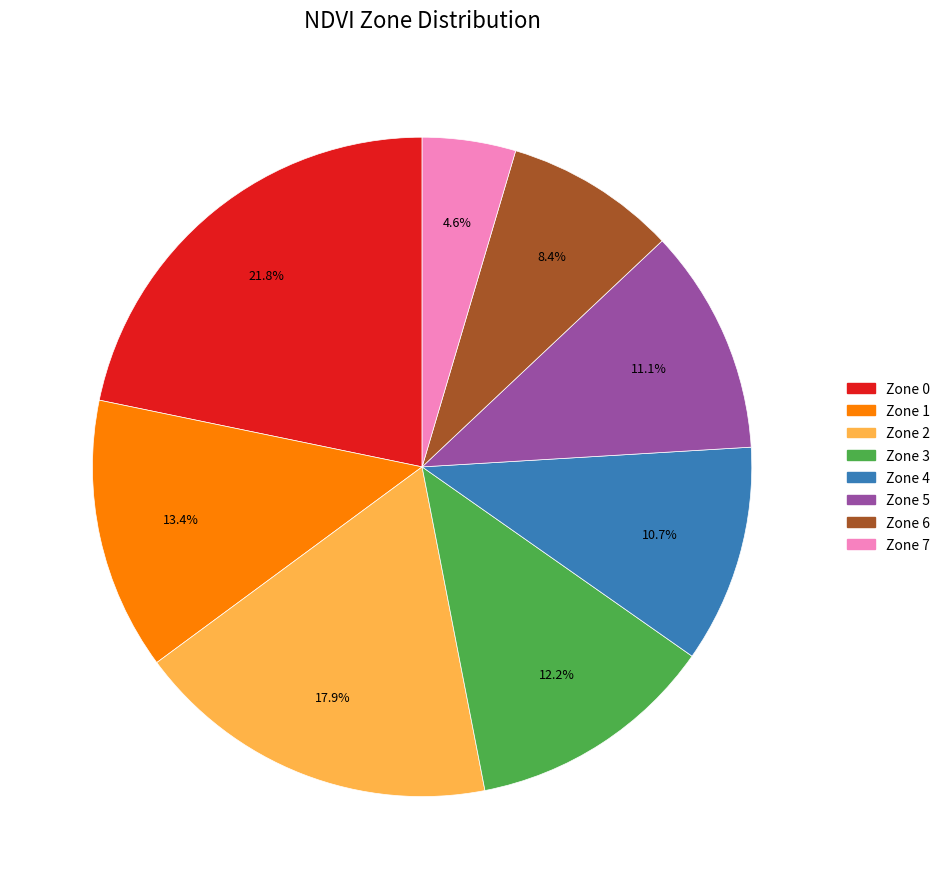

Does Zone 2 represent more than half of the total?

No